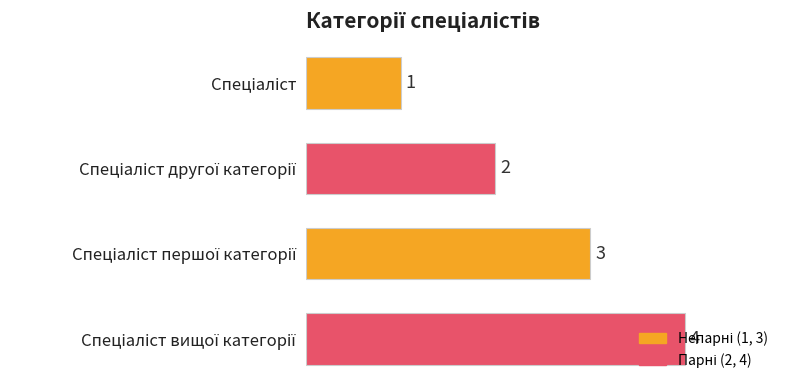

What is the value of the 4th bar from the top?

4